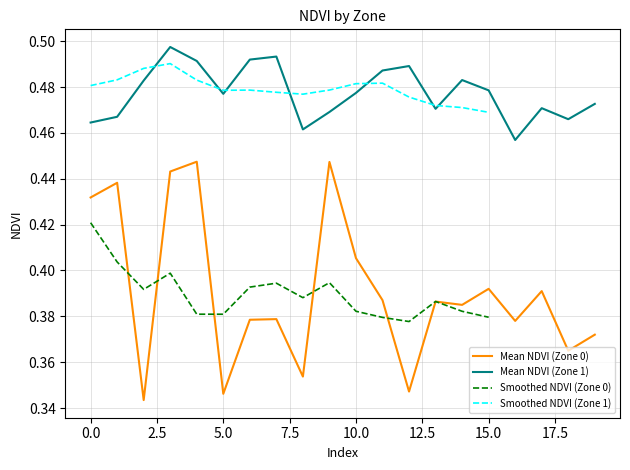

True or false: Mean NDVI (Zone 0) has a value of 0.5 at 5.0.

False